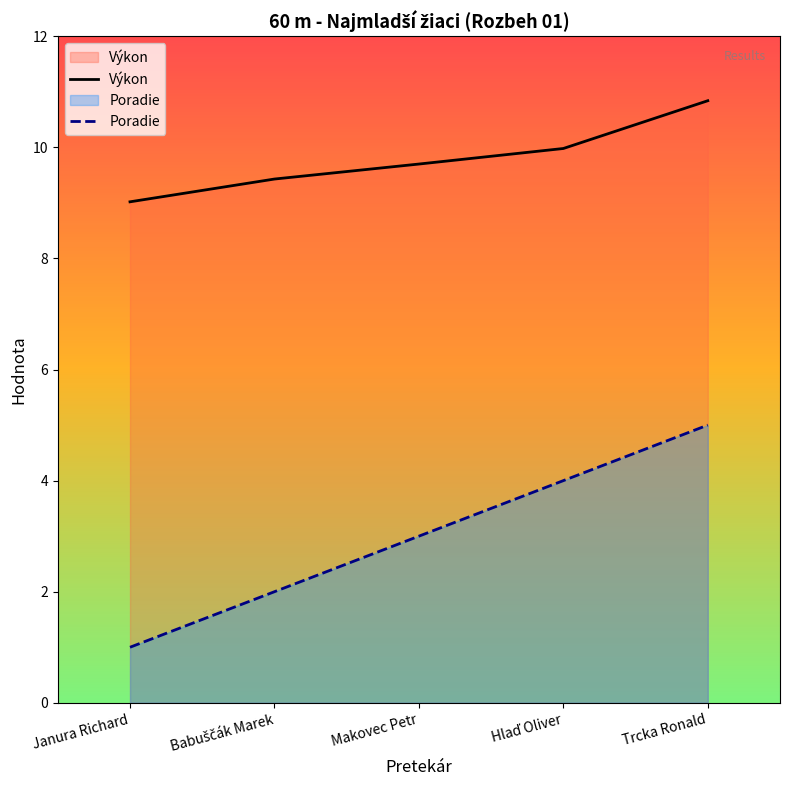

Is it true that Poradie equals 1.7 at Janura Richard?

False